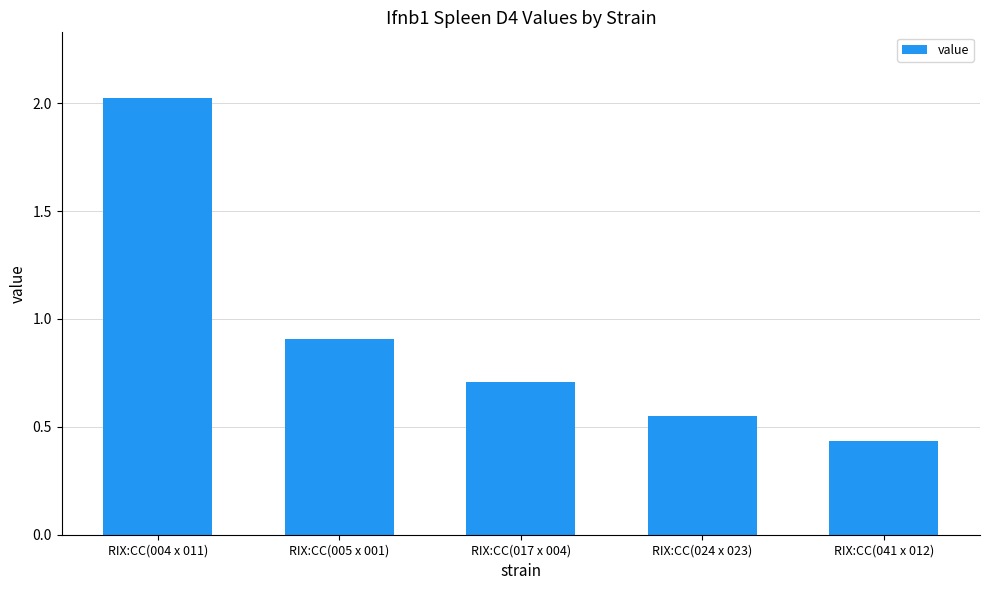

Is it true that the value at RIX:CC(005 x 001) is 0.9?

True